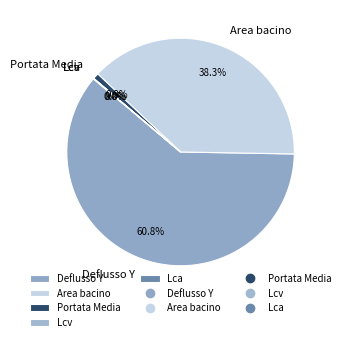

Which category has the biggest portion of the pie?

Deflusso Y